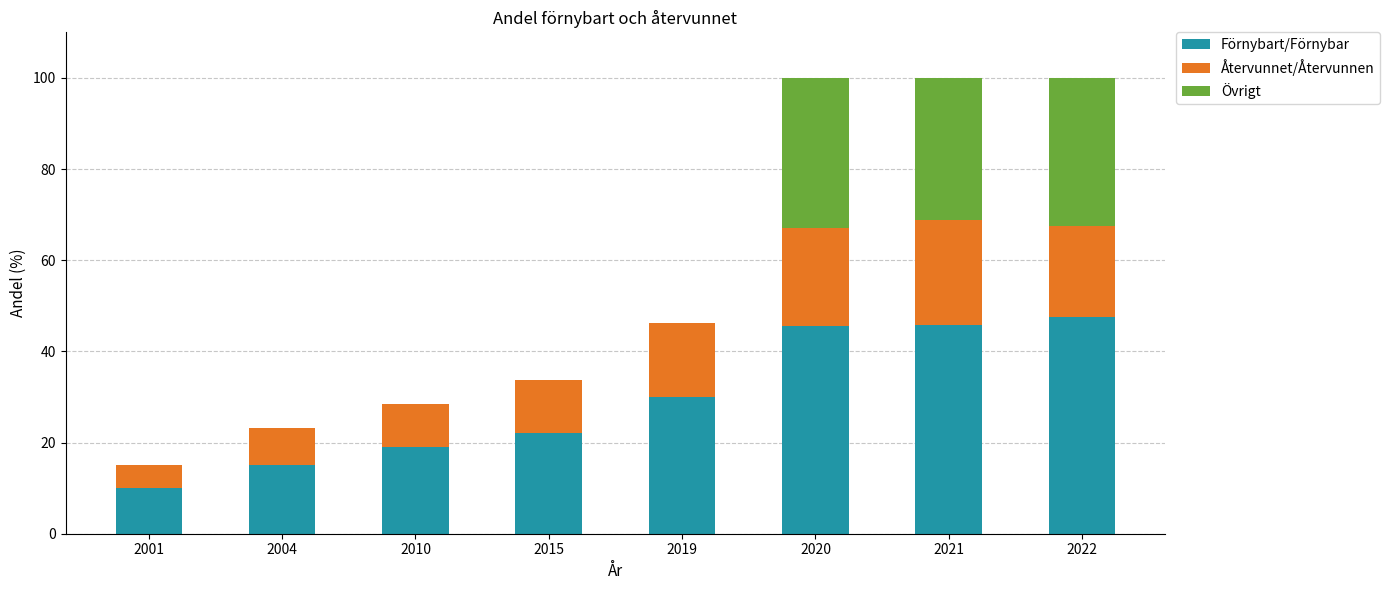

What is the total value across all series at 2010?

28.4